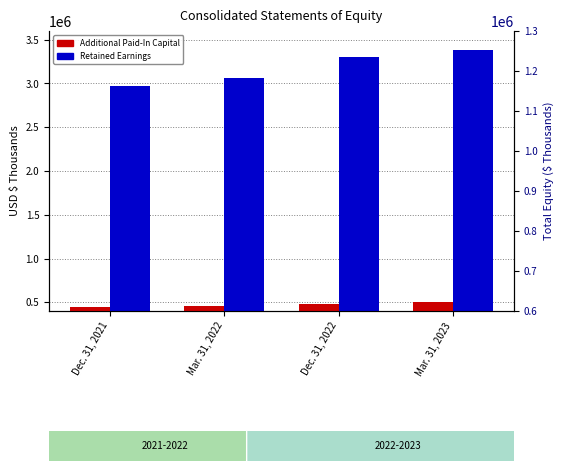

At which label does Additional Paid-In Capital first exceed 481857?

Mar. 31, 2023